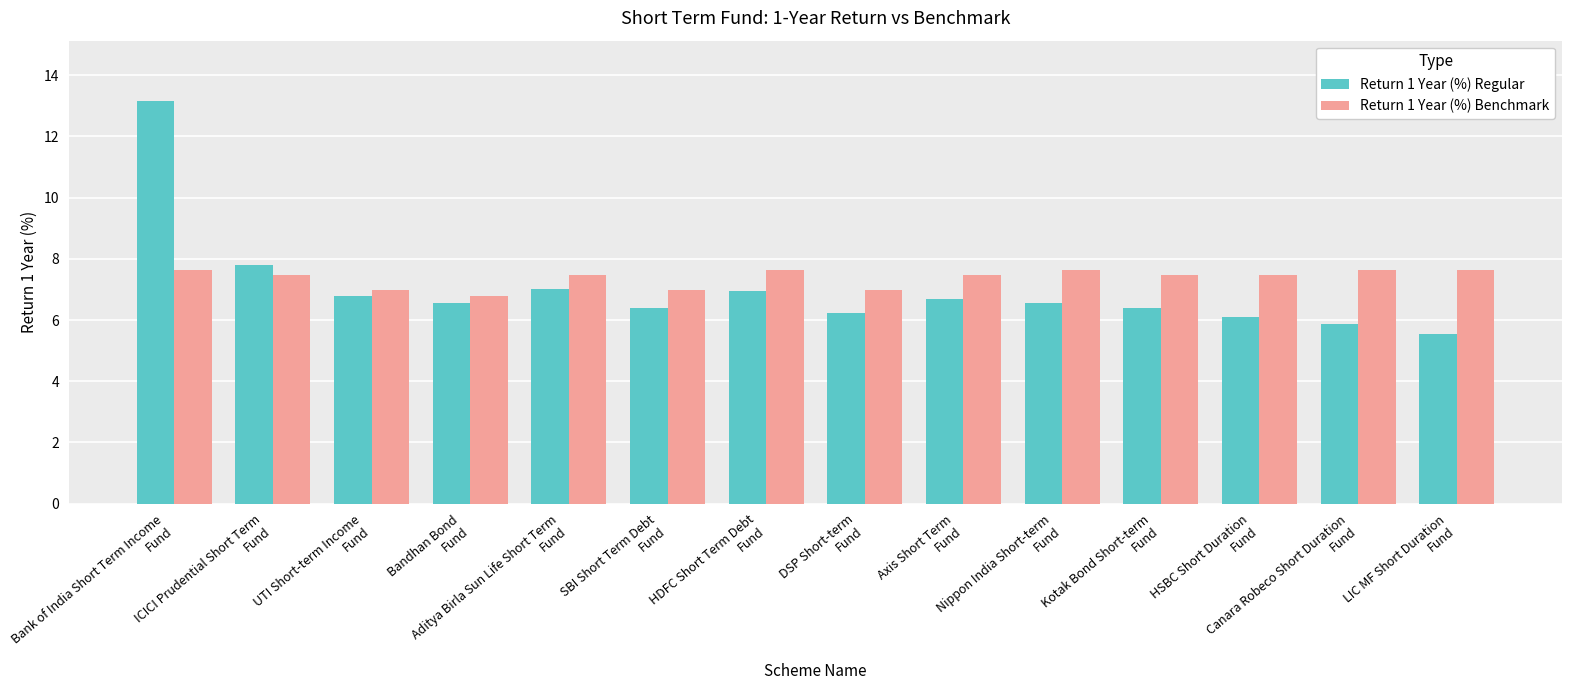

What is the label of the 14th bar from the right?

Bank of India Short Term Income
Fund